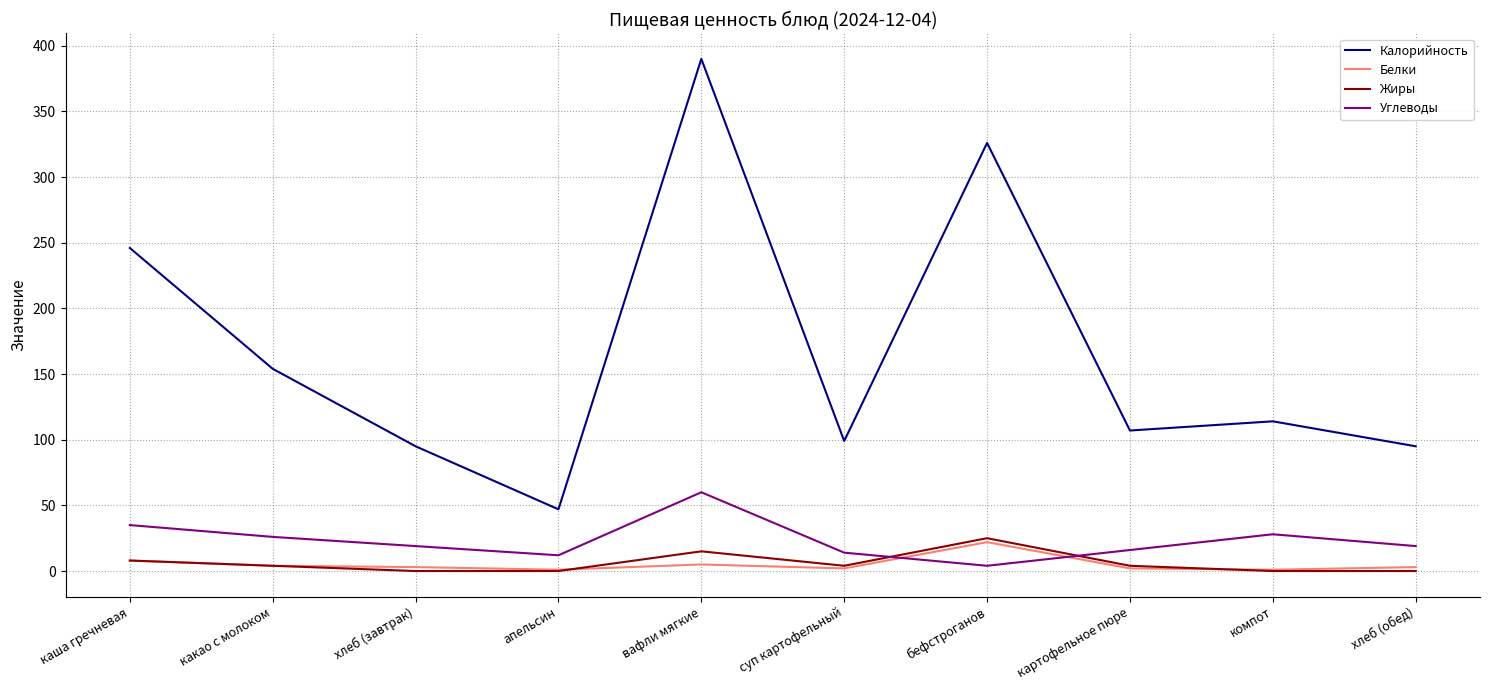

Is the value of Калорийность at какао с молоком greater than the value of Жиры at каша гречневая?

Yes